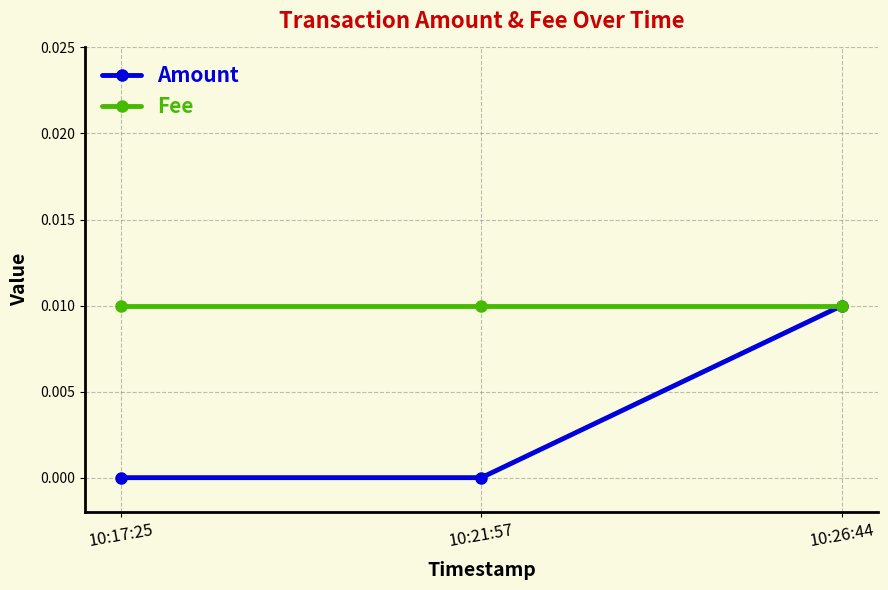

The value of Amount at 10:17:25 is 0.0. True or false?

True